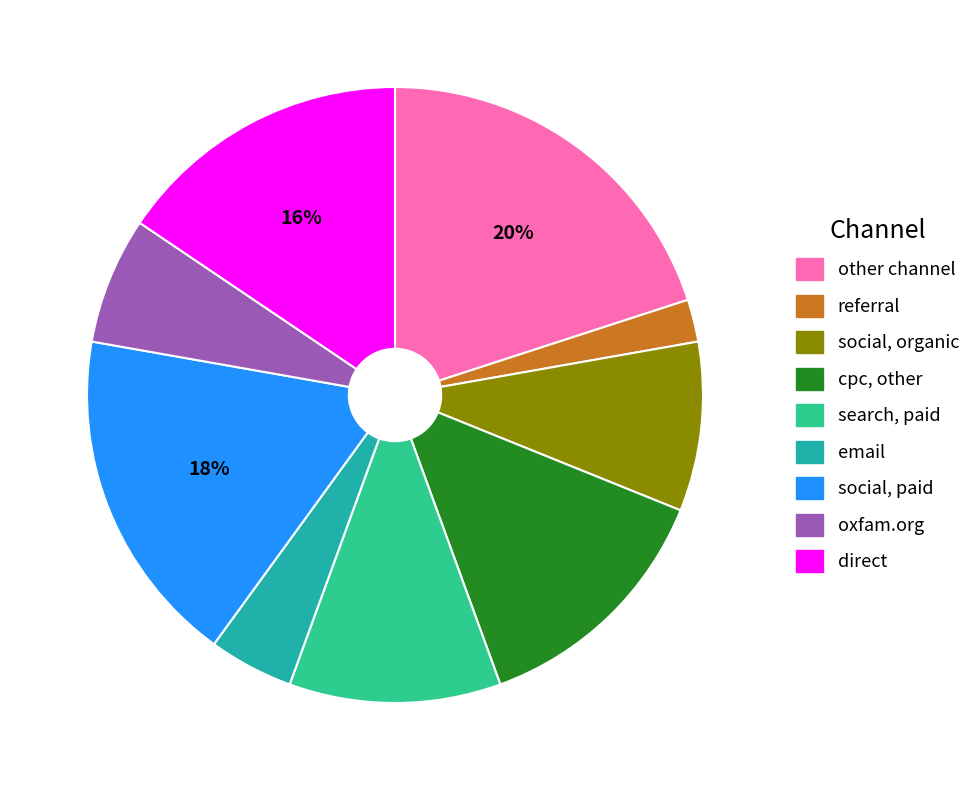

Does any single category account for the majority?

No